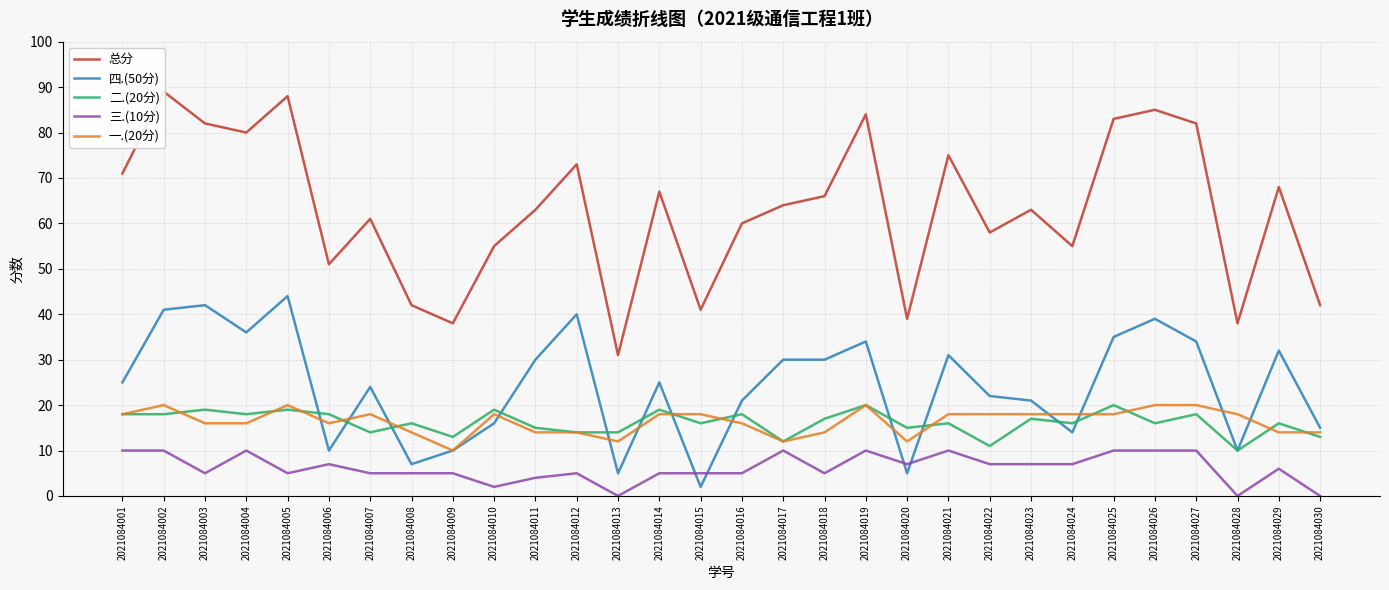

Rank the categories by 二.(20分) value from highest to lowest.

2021084019, 2021084025, 2021084003, 2021084005, 2021084010, 2021084014, 2021084001, 2021084002, 2021084004, 2021084006, 2021084016, 2021084027, 2021084018, 2021084023, 2021084008, 2021084015, 2021084021, 2021084024, 2021084026, 2021084029, 2021084011, 2021084020, 2021084007, 2021084012, 2021084013, 2021084009, 2021084030, 2021084017, 2021084022, 2021084028